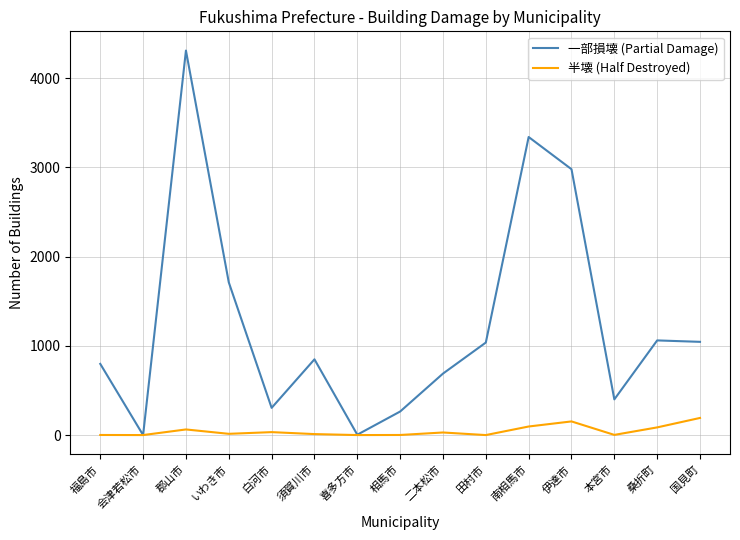

What is the maximum value for 一部損壊 (Partial Damage)?

4310